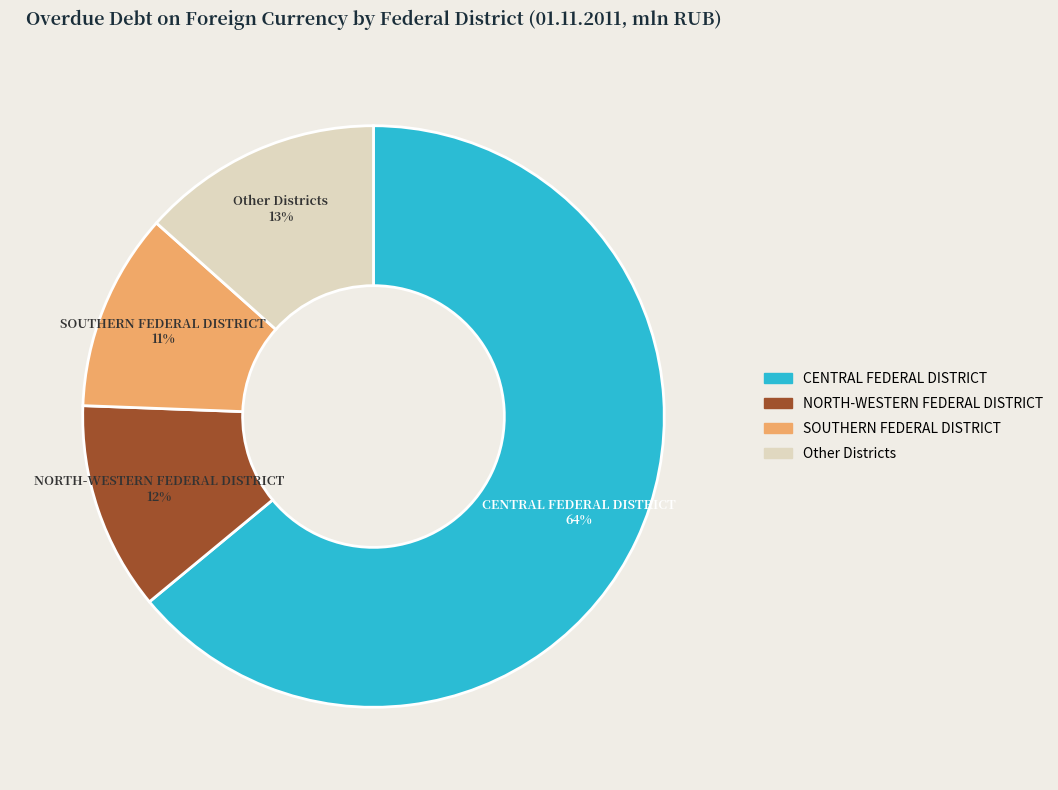

Is there a majority slice in this chart?

Yes